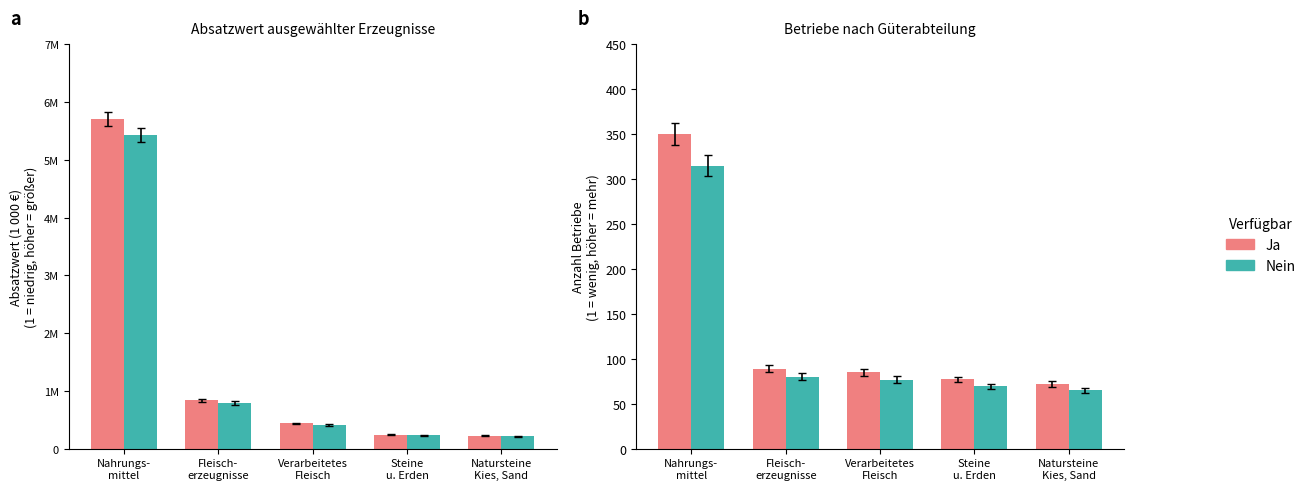

Reading right to left, what are all the values shown in this chart?

Absatzwert: 221710.0	240309.0	435963.0	834987.0	5711046.0
Vergleich: 210624.5	228293.5	414164.8	793237.6	5425493.7
Betriebe (Ja): 72.0	77.0	85.0	89.0	350.0
Betriebe (Nein): 64.8	69.3	76.5	80.1	315.0